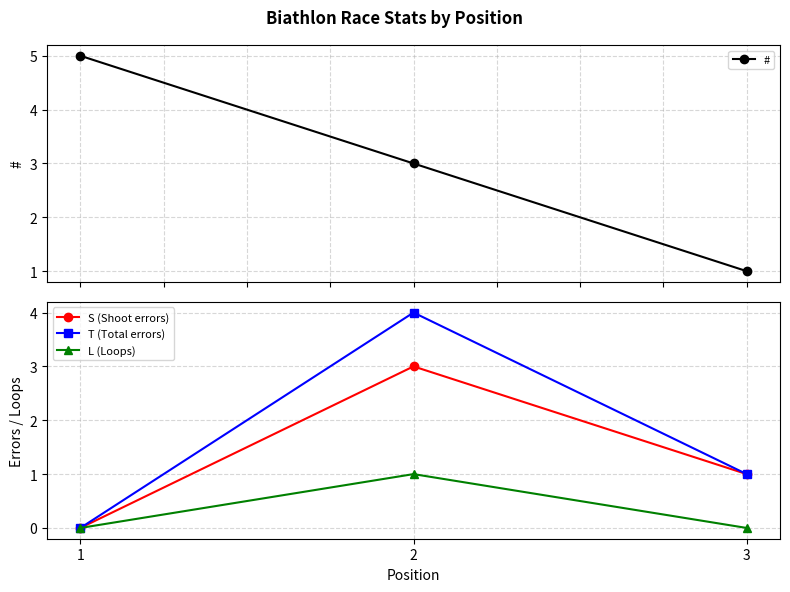

Which series has the widest spread of values?

#